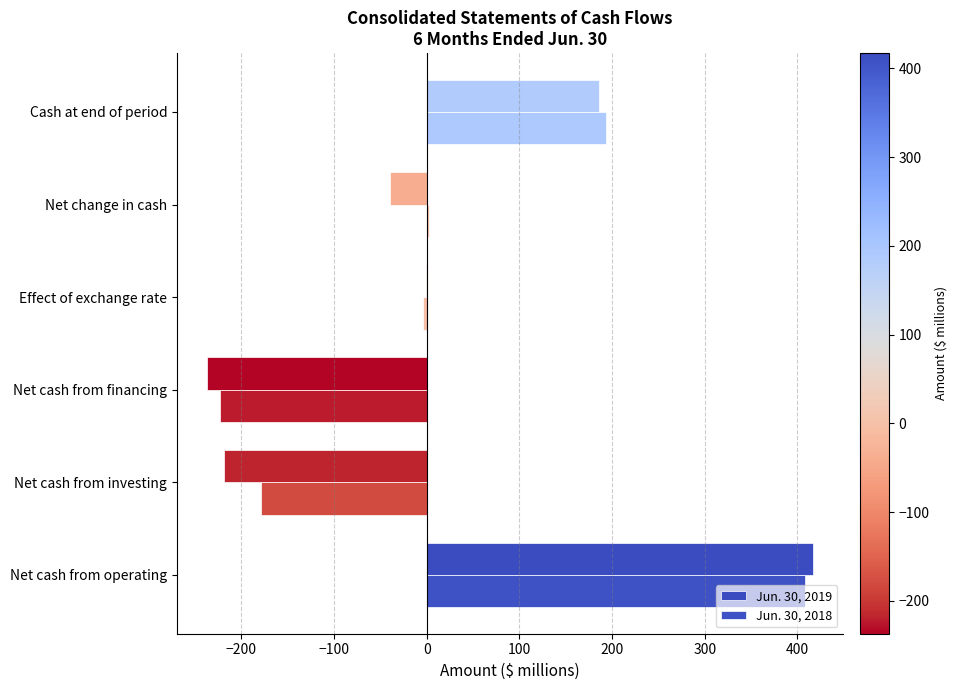

How many data points in Jun. 30, 2019 are above -1?

2